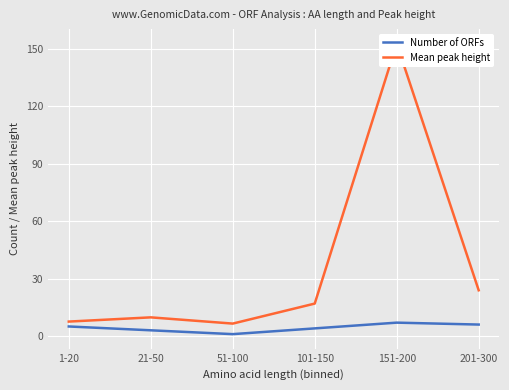

Rank the categories by Mean peak height value from lowest to highest.

51-100, 1-20, 21-50, 101-150, 201-300, 151-200